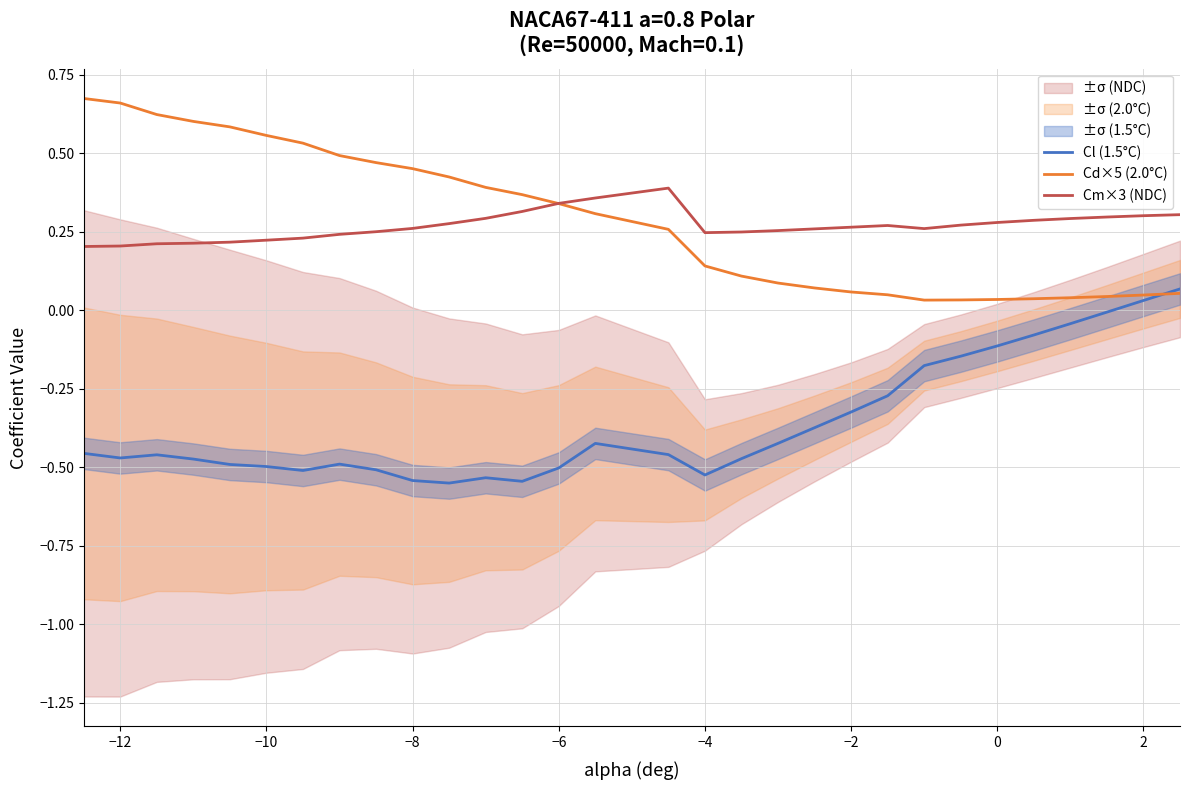

How many negative values does the Cl (1.5°C) series have?

28